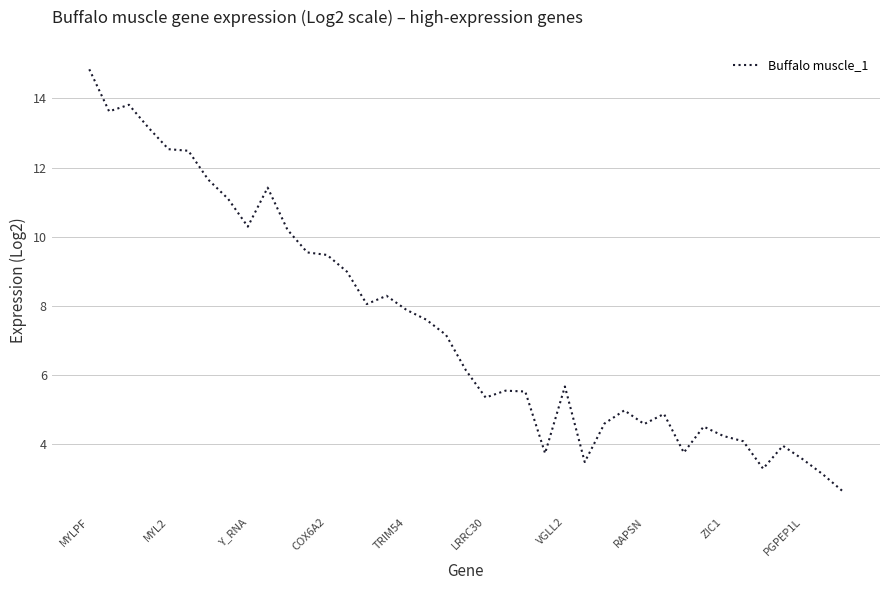

What is the minimum value shown in the chart?

2.7